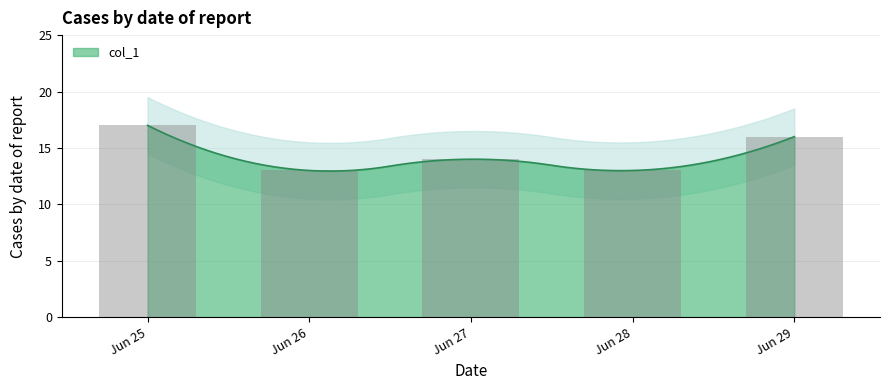

What is the difference between the maximum and second lowest values?

4